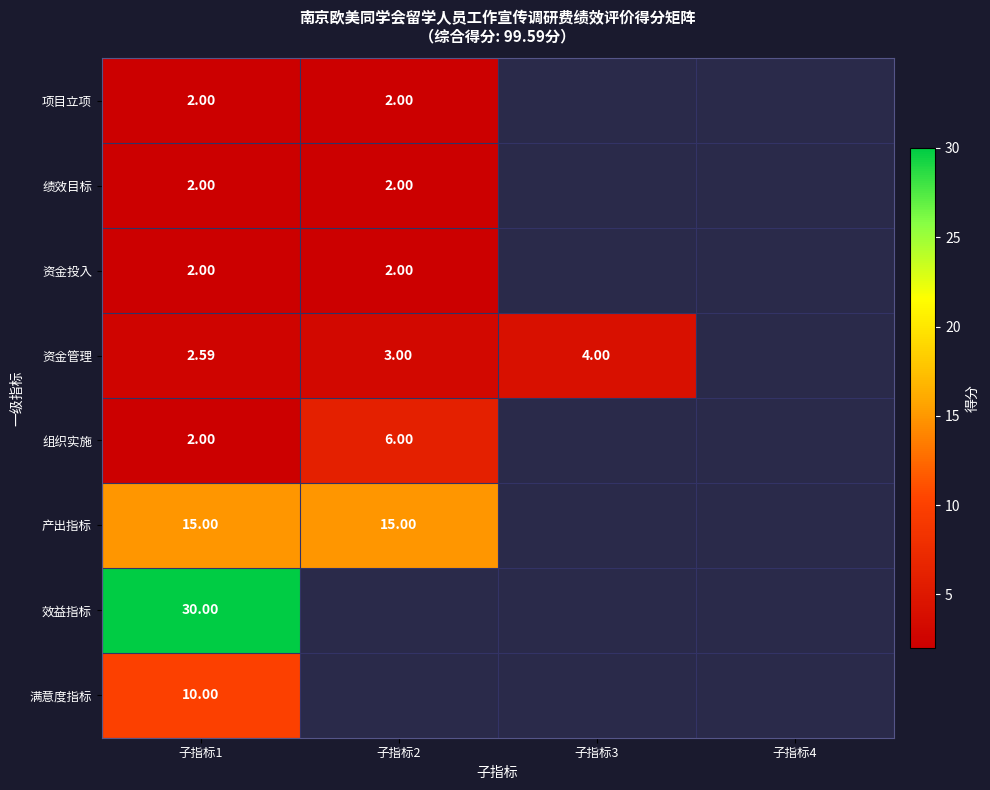

Which series has the largest range (max minus min)?

组织实施